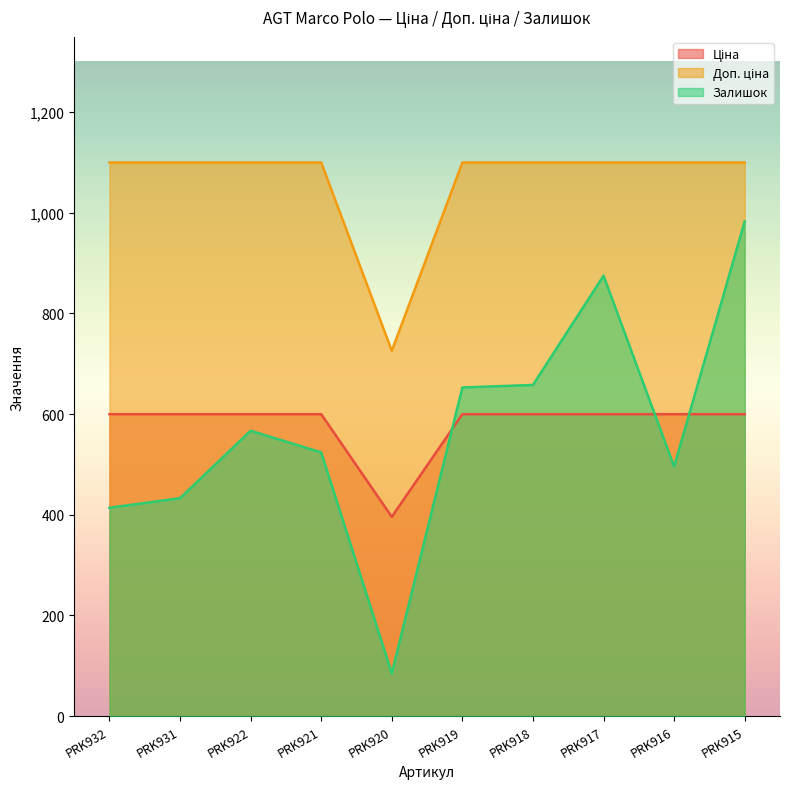

Reading right to left, extract all data points from this chart.

Ціна: PRK915=599.9	PRK916=599.9	PRK917=599.9	PRK918=599.9	PRK919=599.9	PRK920=395.9	PRK921=599.9	PRK922=599.9	PRK931=599.9	PRK932=599.9
Доп. ціна: PRK915=1100.0	PRK916=1100.0	PRK917=1100.0	PRK918=1100.0	PRK919=1100.0	PRK920=726.0	PRK921=1100.0	PRK922=1100.0	PRK931=1100.0	PRK932=1100.0
Залишок: PRK915=983.0	PRK916=496.0	PRK917=875.0	PRK918=658.0	PRK919=653.0	PRK920=85.0	PRK921=524.0	PRK922=567.0	PRK931=433.0	PRK932=414.0